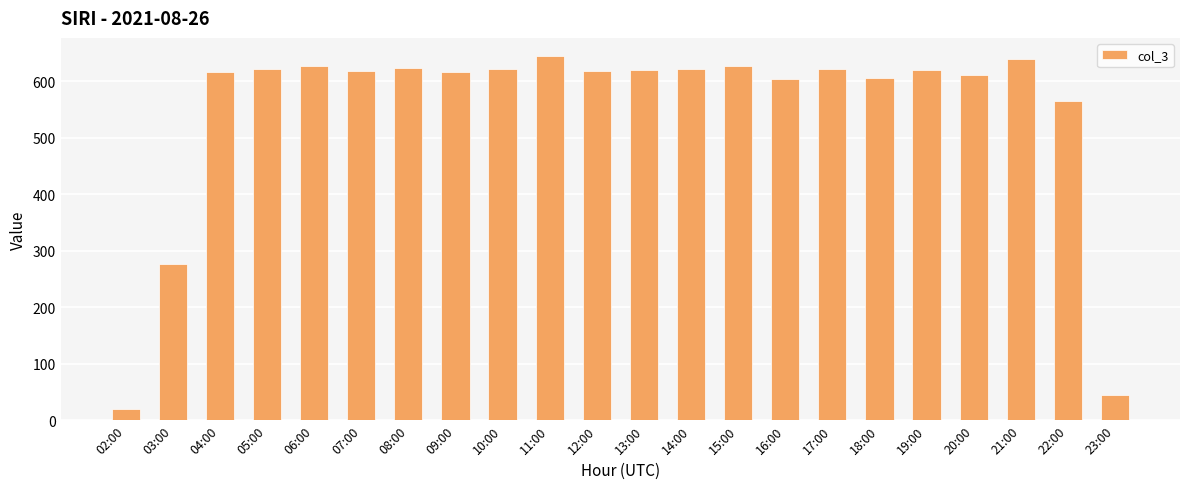

What is the sum of all values?

12099